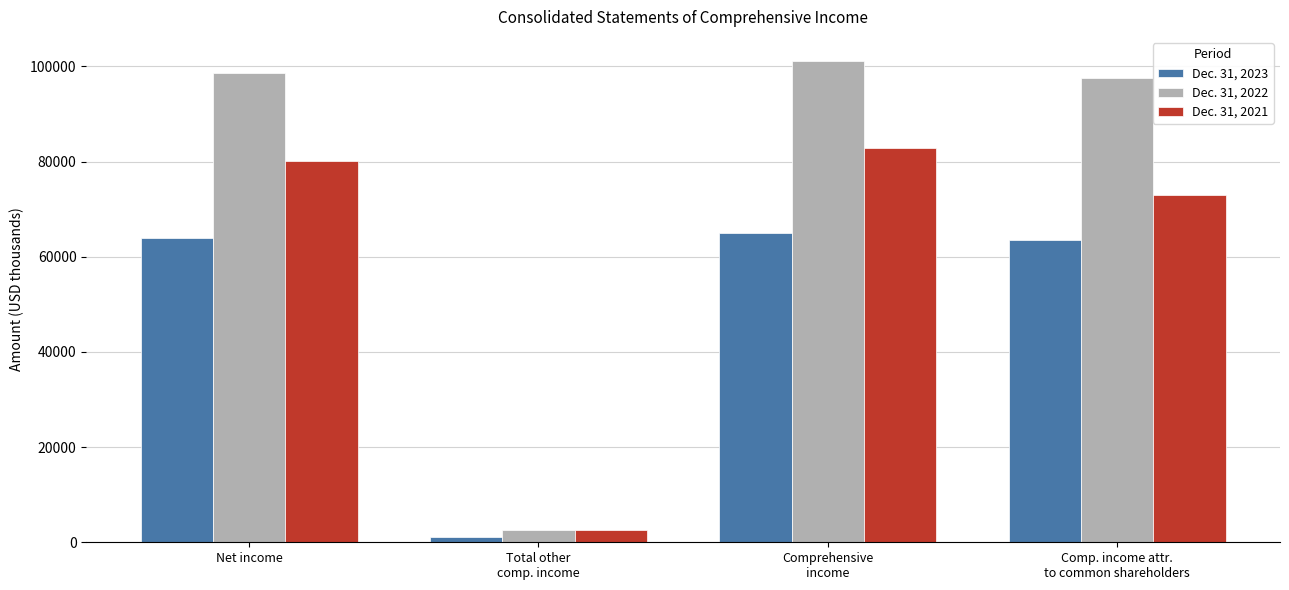

Between Total other
comp. income and Comp. income attr.
to common shareholders, which series saw the biggest shift?

Dec. 31, 2022